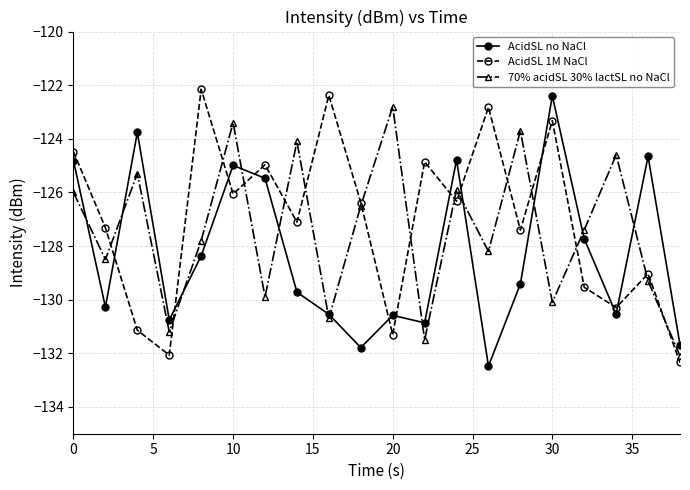

What is the value of the AcidSL 1M NaCl point at the 4th from the left?

-132.1